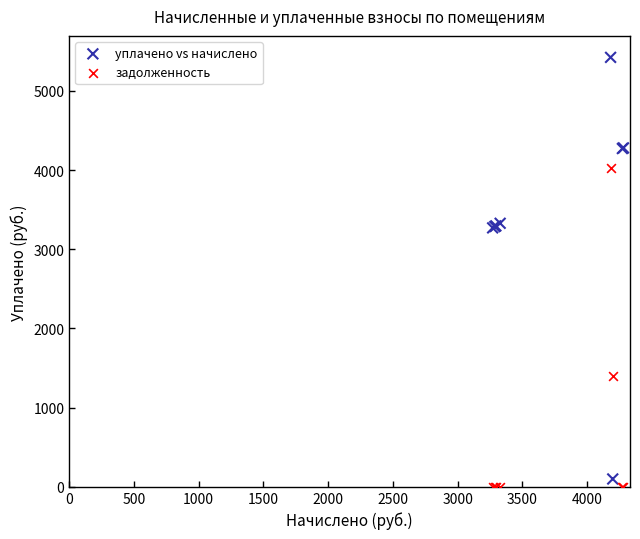

Which series has the largest Y range (max minus min)?

уплачено vs начислено